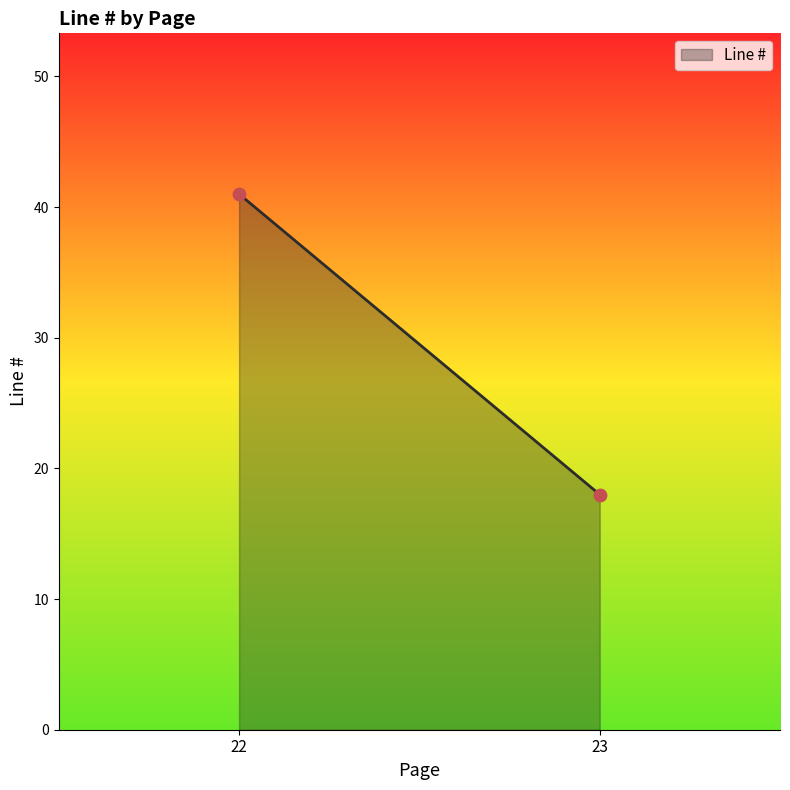

What Y value in the scatter plot is closest to 29?

18